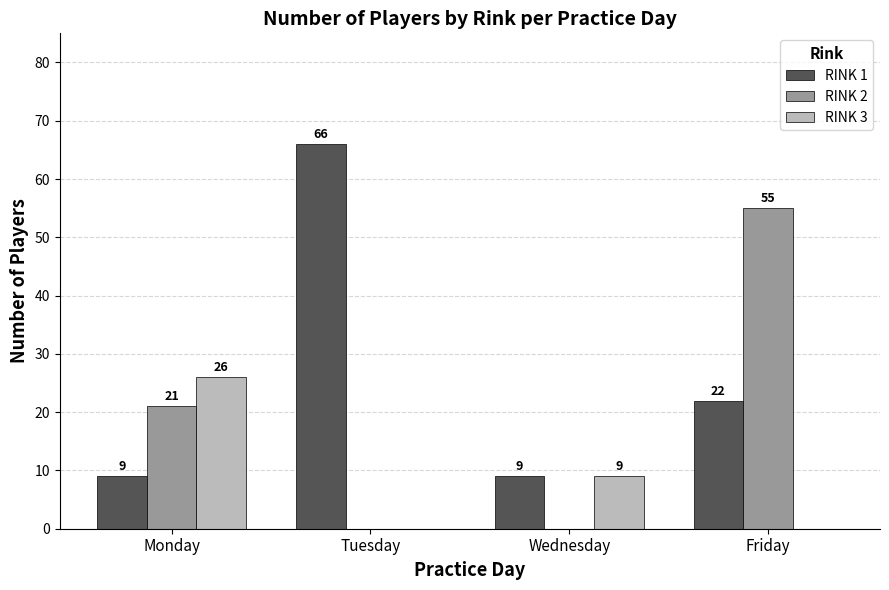

The value of RINK 1 at Wednesday is 9. True or false?

True